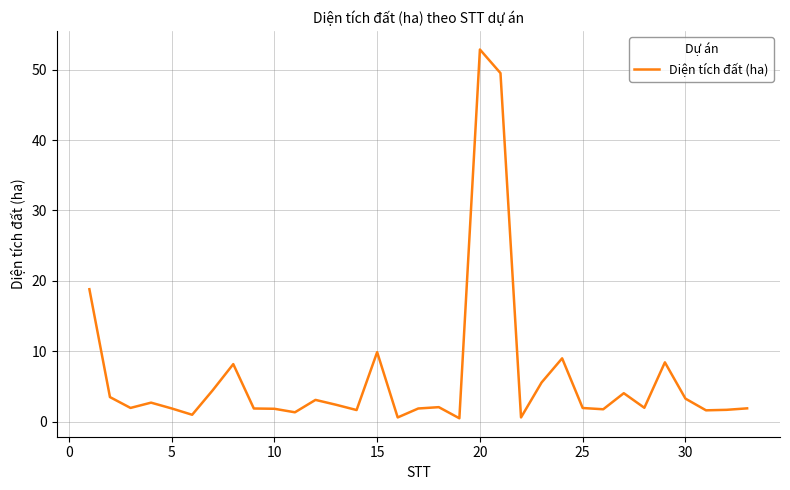

What is the greatest value displayed?

52.9